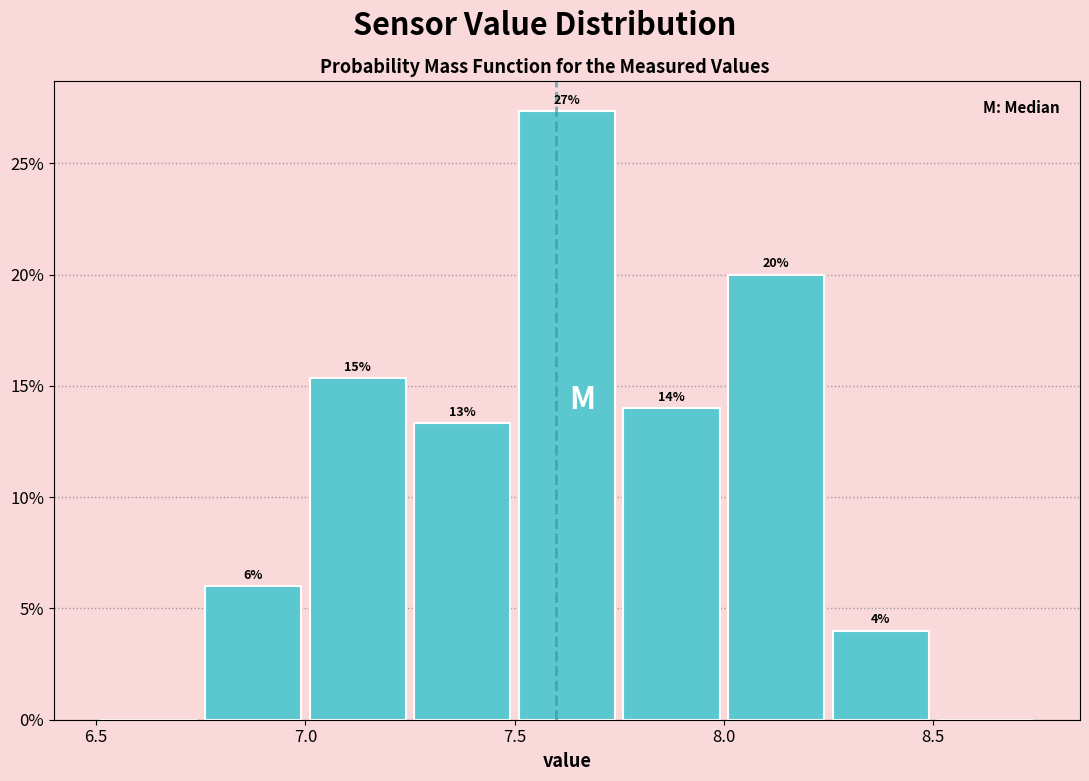

Over which range of the x-axis is the bar tallest?

7.50 to 7.75